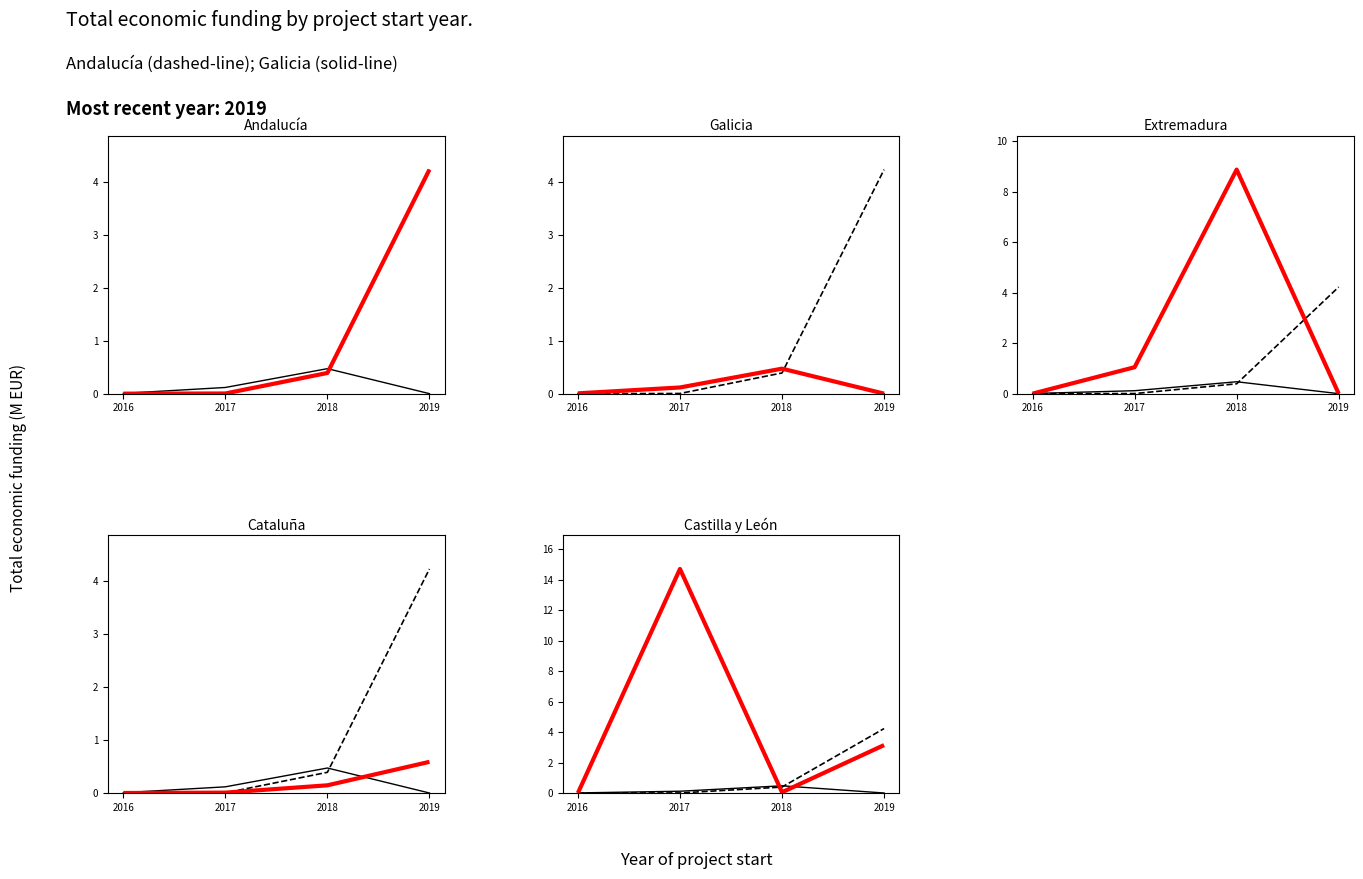

How many lines are shown in the chart?

5